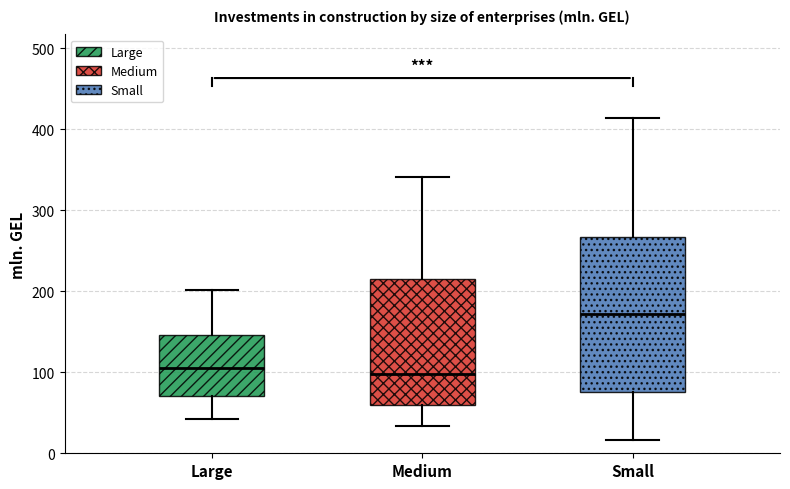

Where is the lower edge of the box for Small on the y-axis? The values are not printed on the chart, so give them approximately, as read against the axis.

80